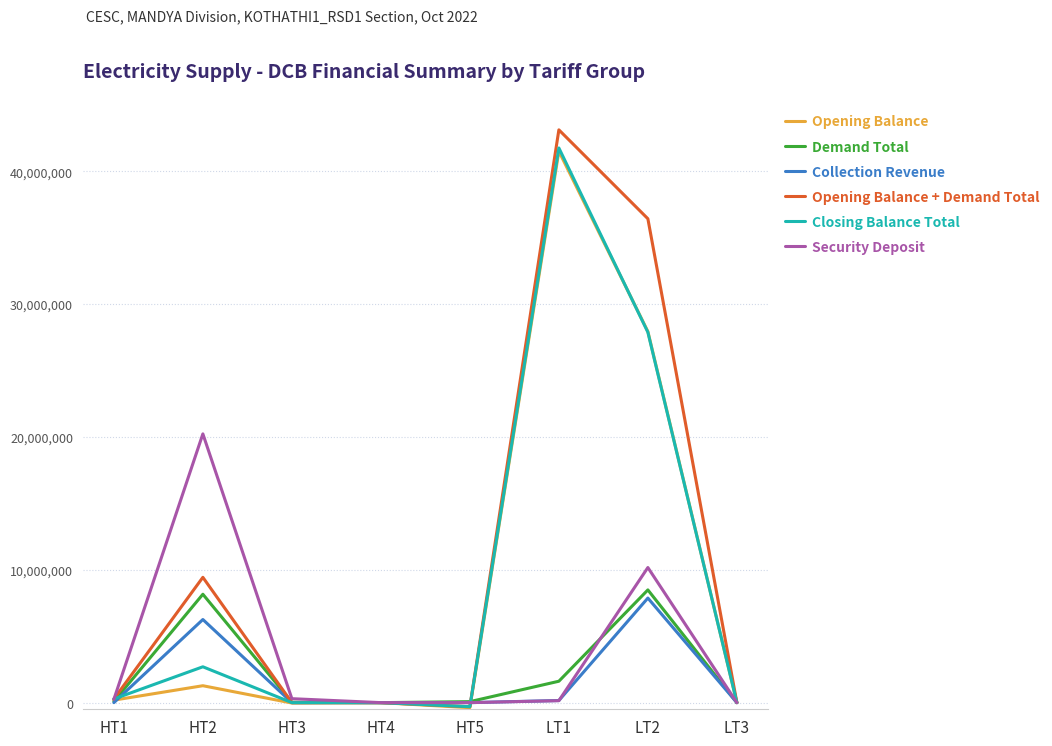

Is the value of Security Deposit at HT2 greater than the value of Collection Revenue at LT2?

Yes